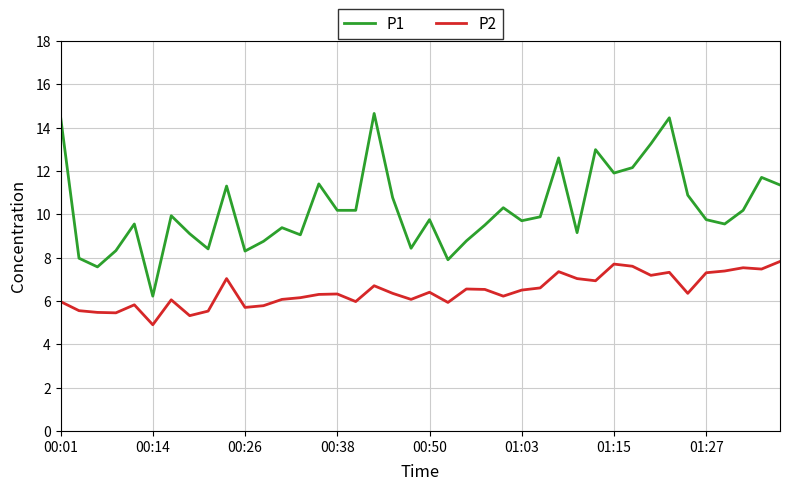

What is the highest value of the P1 series?

14.7